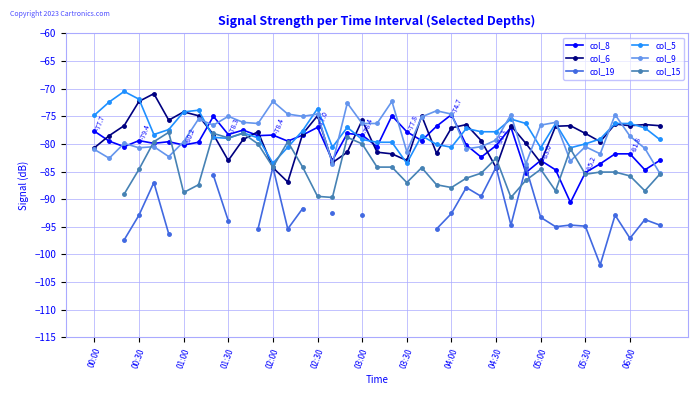

Which series changed the most between 13 and 22?

col_6